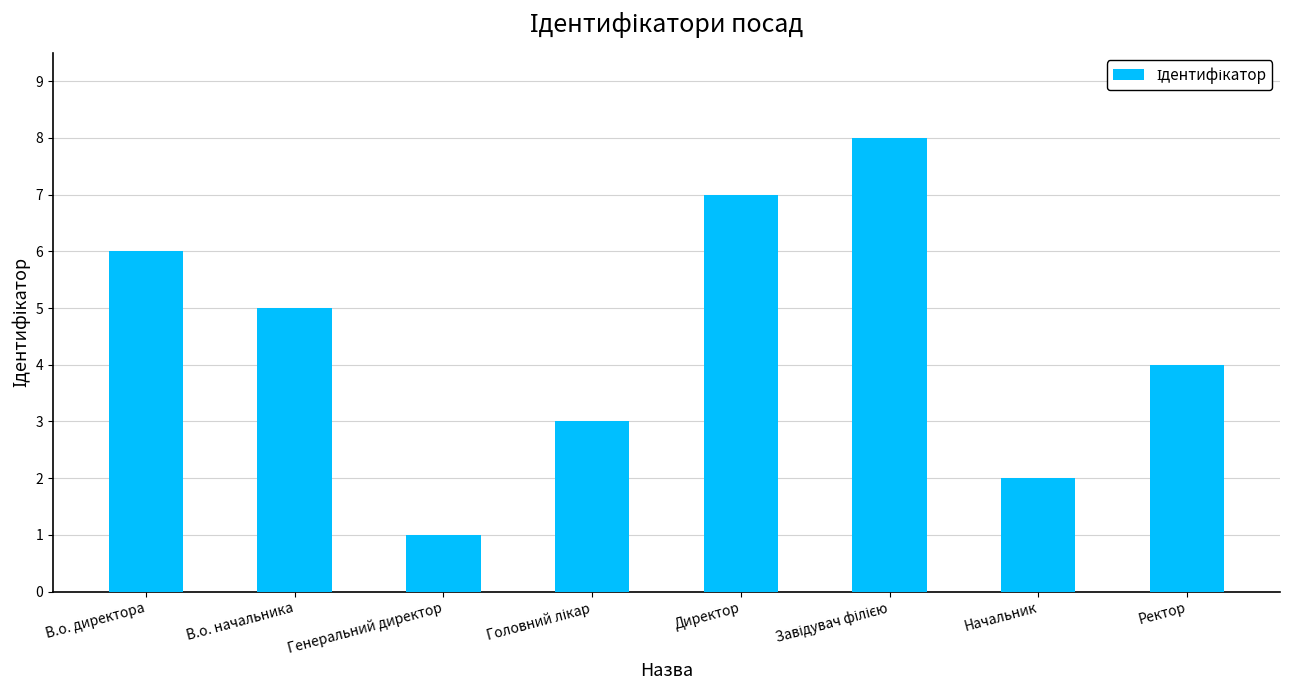

What is the label of the 2nd bar from the left?

В.о. начальника